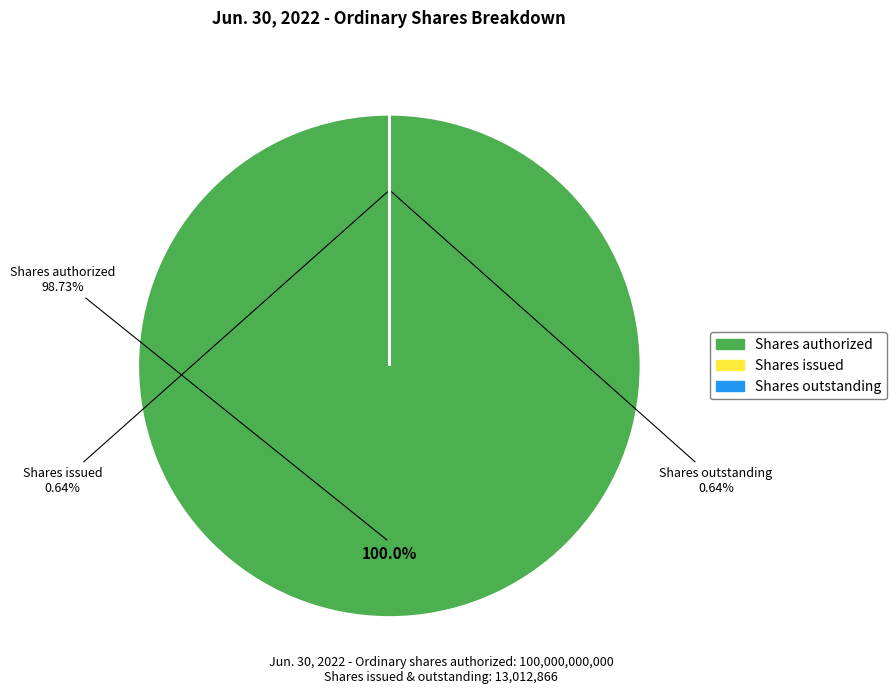

Is Ordinary shares, shares authorized the majority of the pie?

Yes